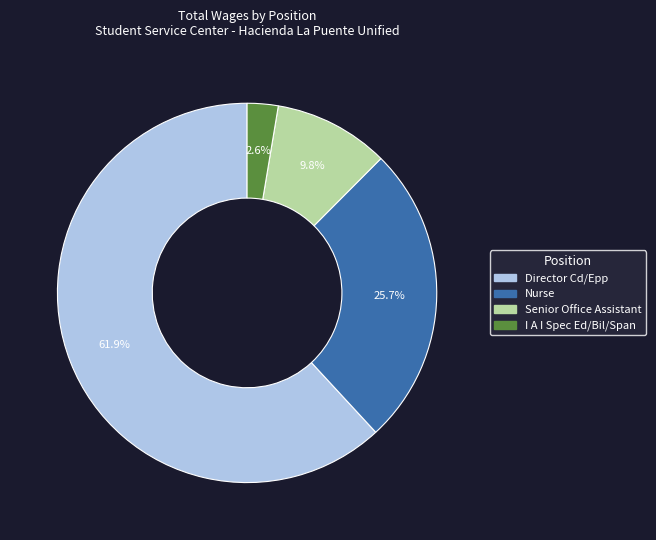

Is the sum of Nurse and I A I Spec Ed/Bil/Span greater than half?

No